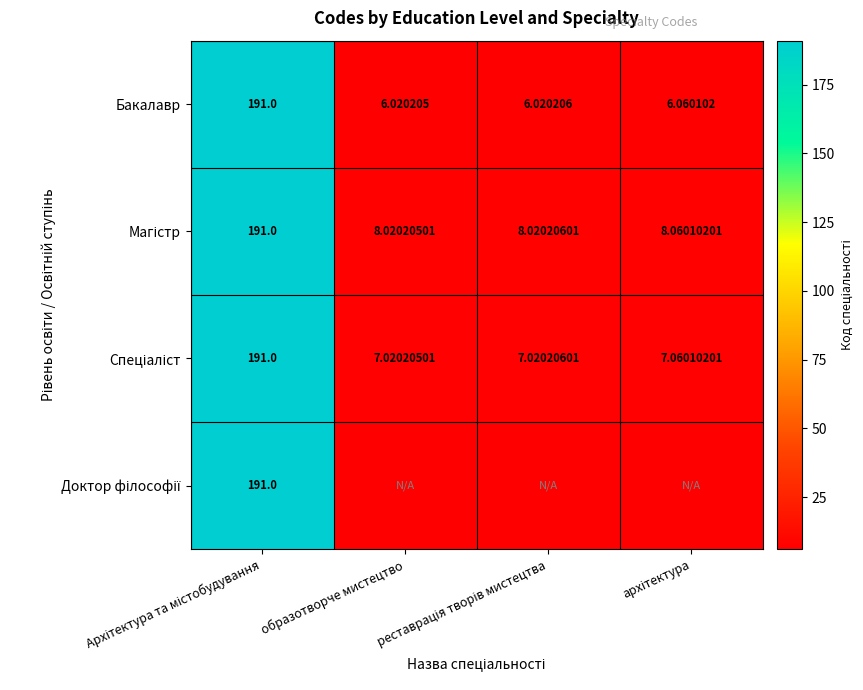

Which series has the largest total across all categories?

Магістр